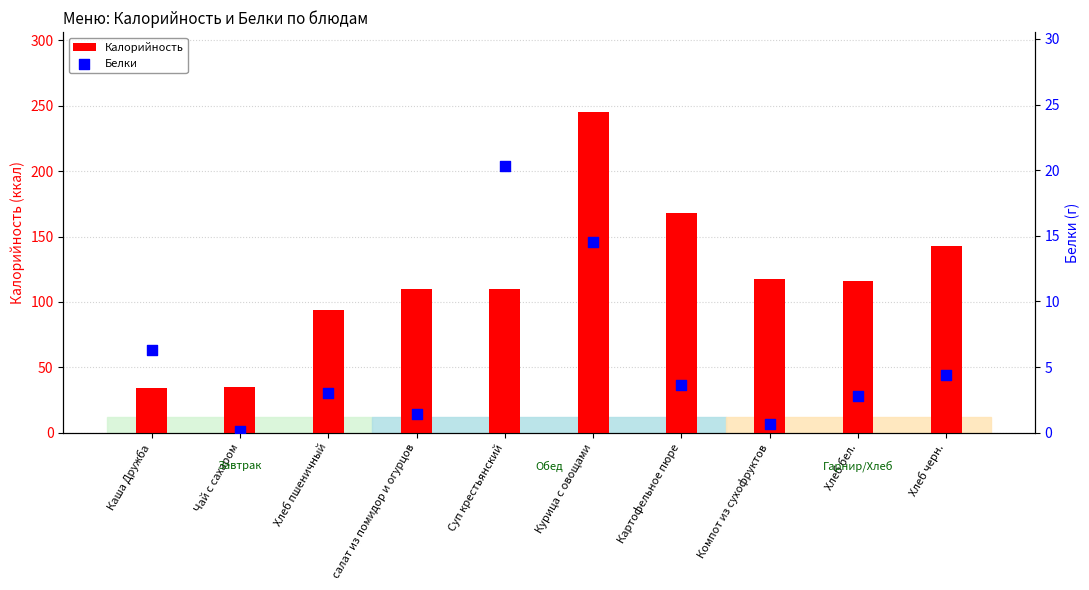

At how many categories does at least one series exceed 74?

8